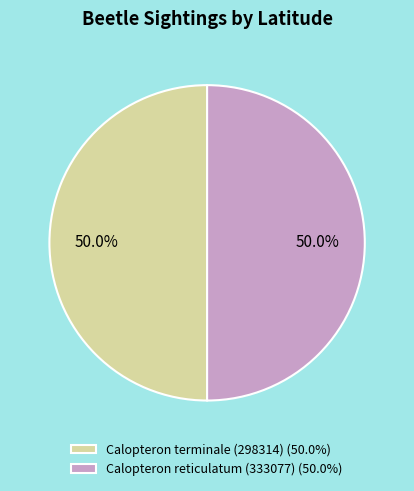

What portion of the pie excludes Calopteron reticulatum (333077) (50.0%)?

50.0%